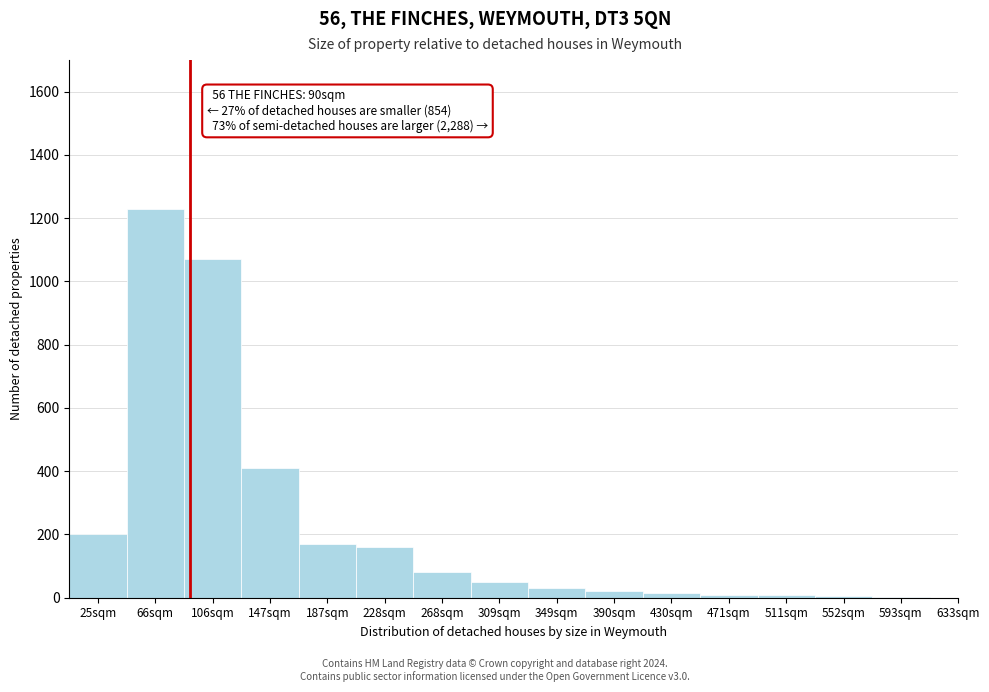

What is the greatest value displayed?

1230